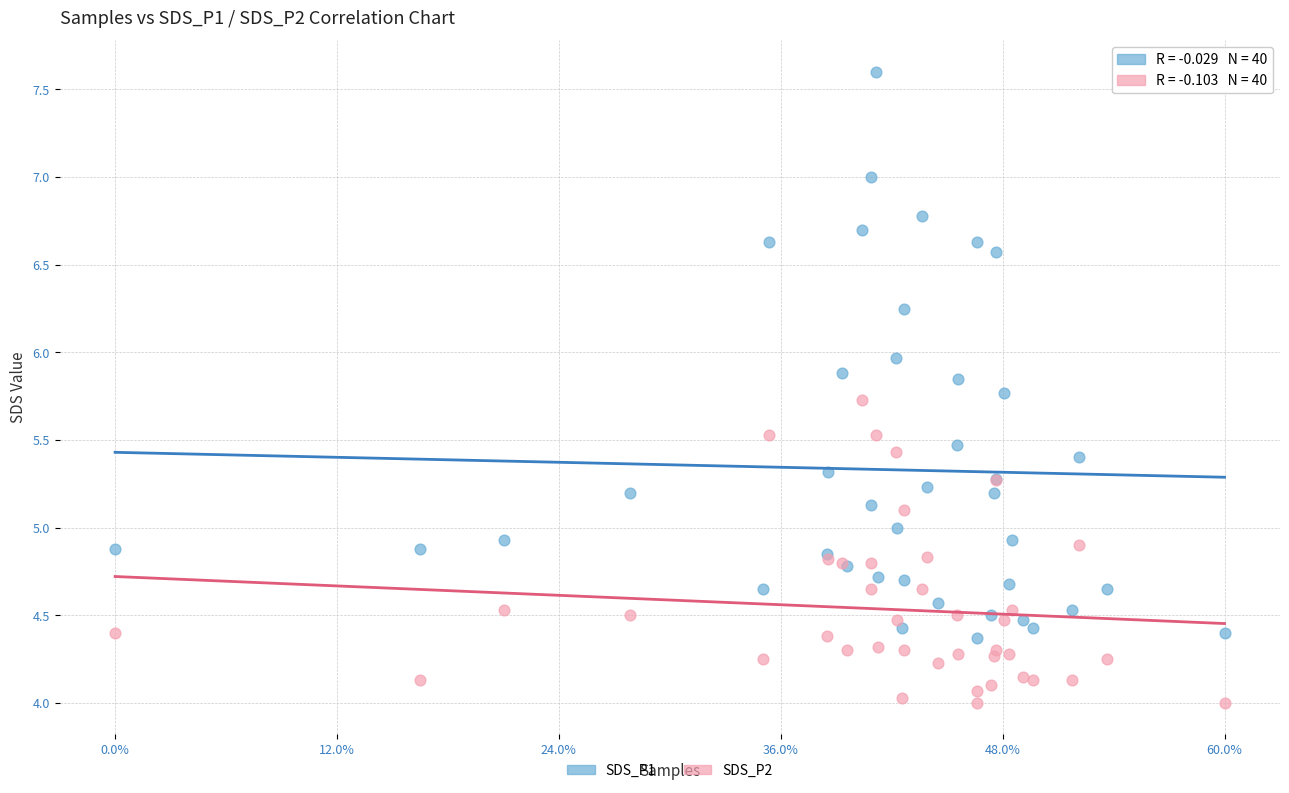

Which series has the widest spread of Y values?

SDS_P1